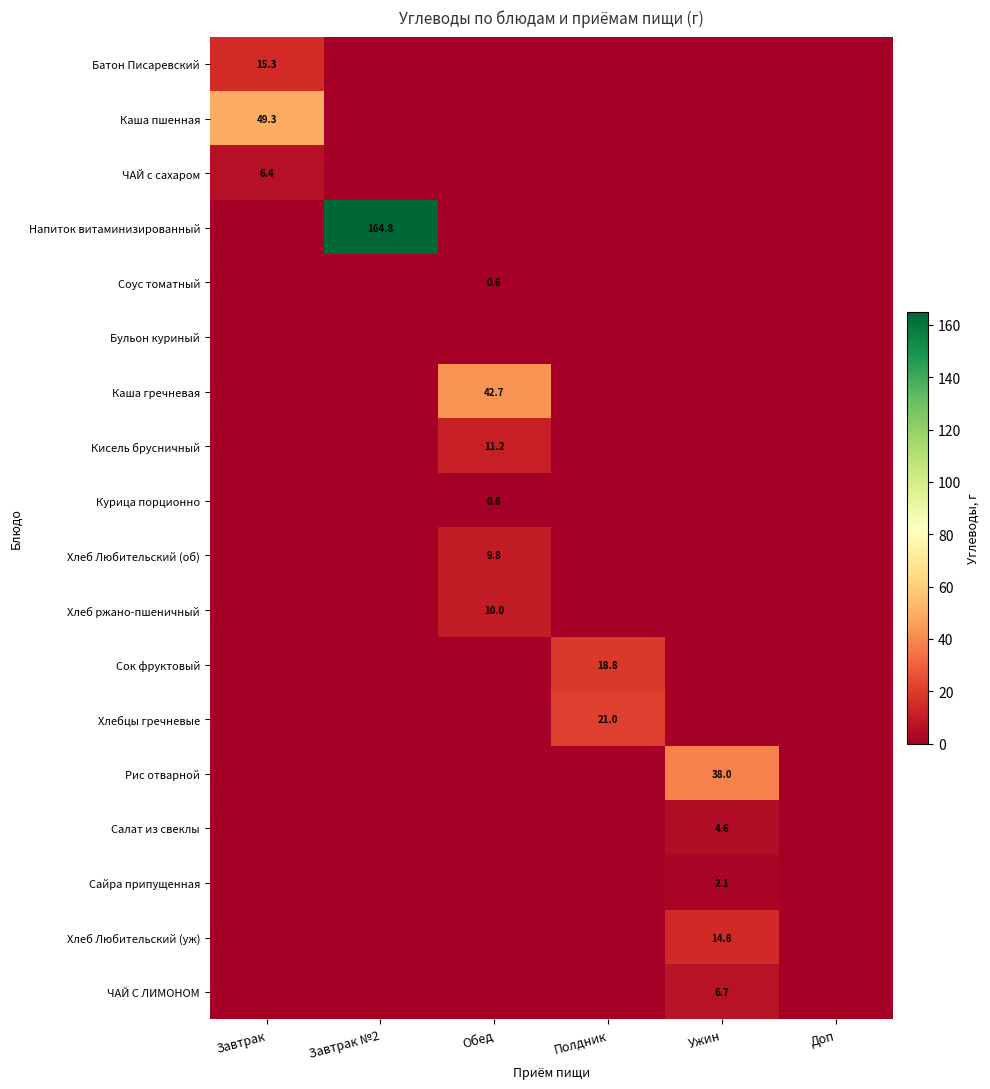

True or false: Каша гречневая has a value of 42.7 at Обед.

True